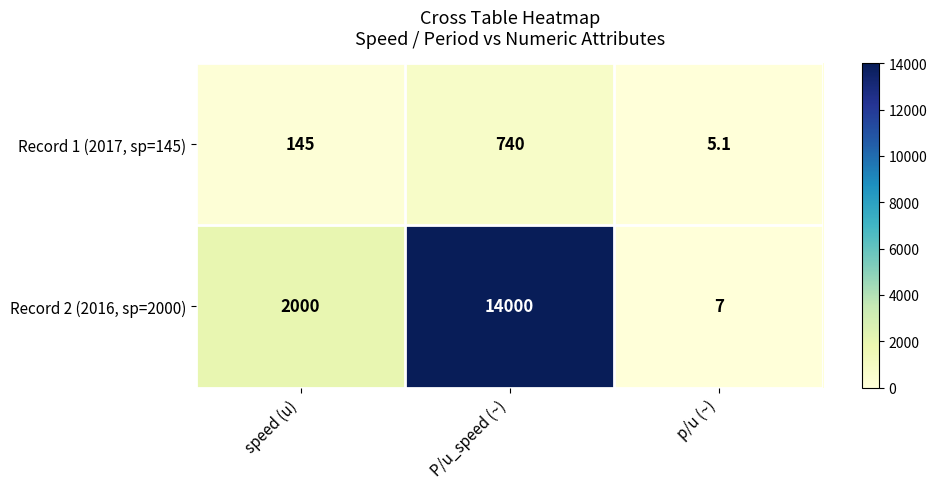

What is the greatest value displayed?

14000.0